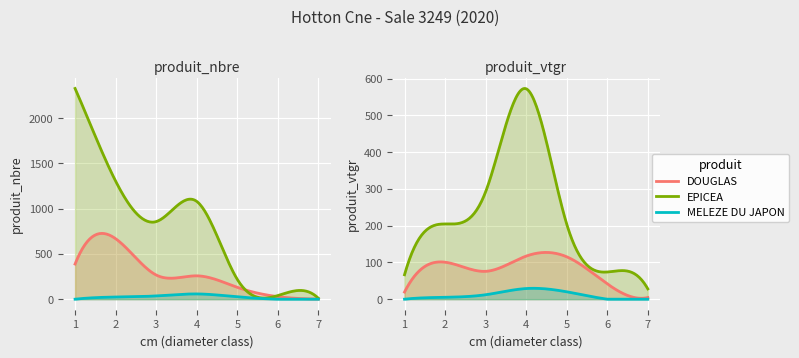

Reading left to right, transcribe all the data shown in this chart.

DOUGLAS: 388	668	267	258	131	28	2
EPICEA: 2327	1304	857	1080	219	40	10
MELEZE DU JAPON: 0	24	36	58	26	0	0